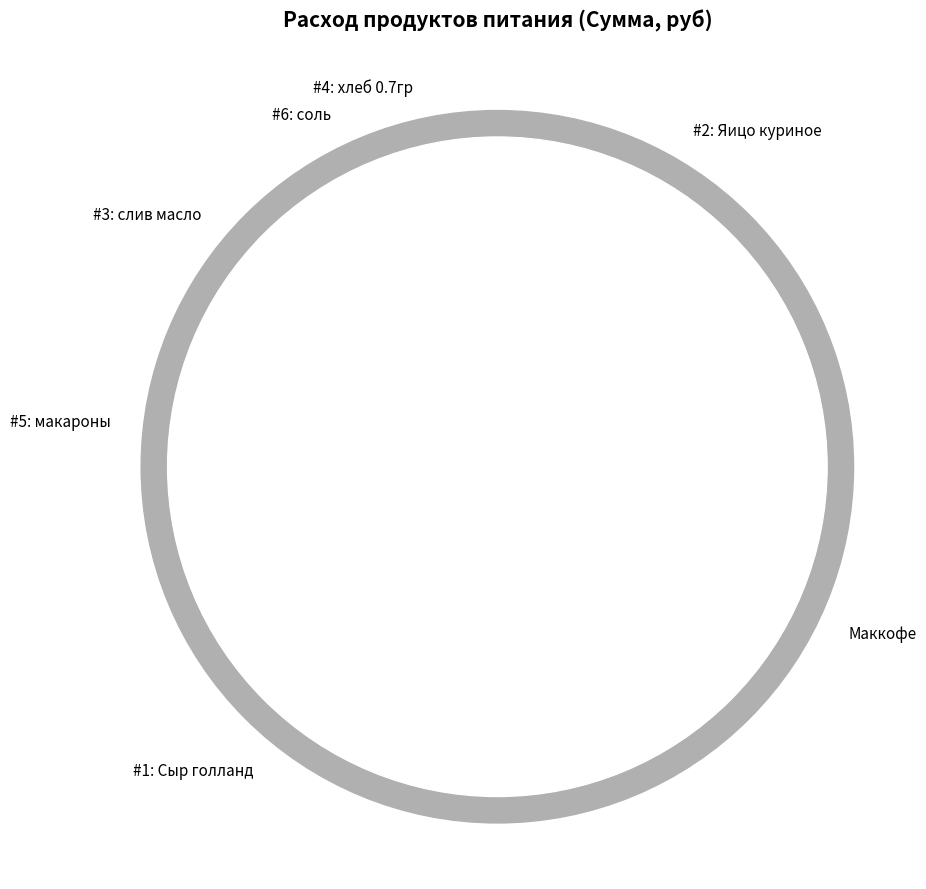

What is the change in value from хлеб 0.7гр to слив масло?

+748.8